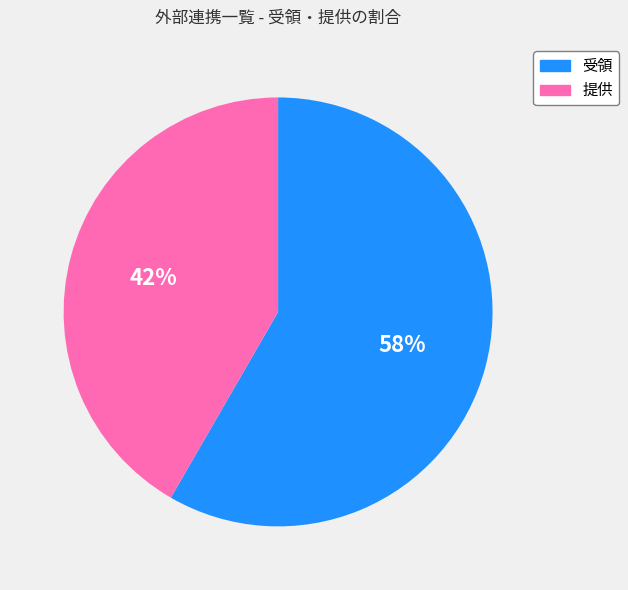

Between 提供 and 受領, which is larger?

受領